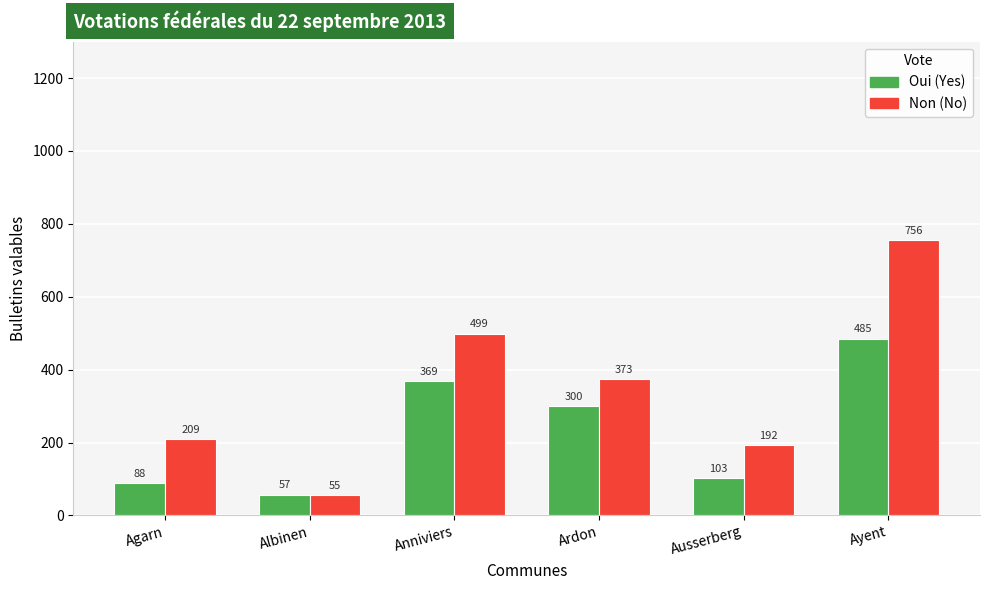

What is the smallest value displayed?

55